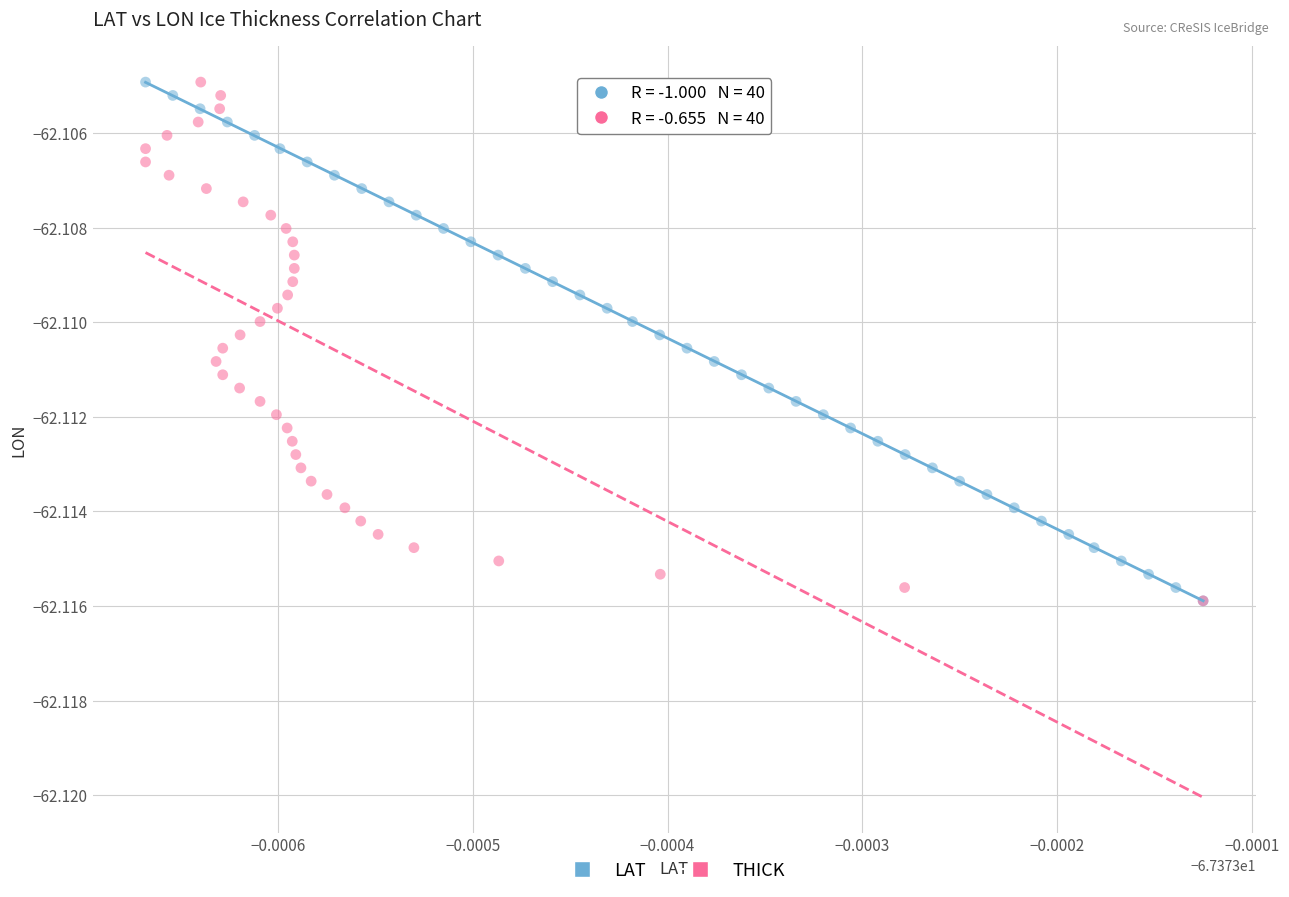

What are all the series names shown in the legend?

LAT, THICK